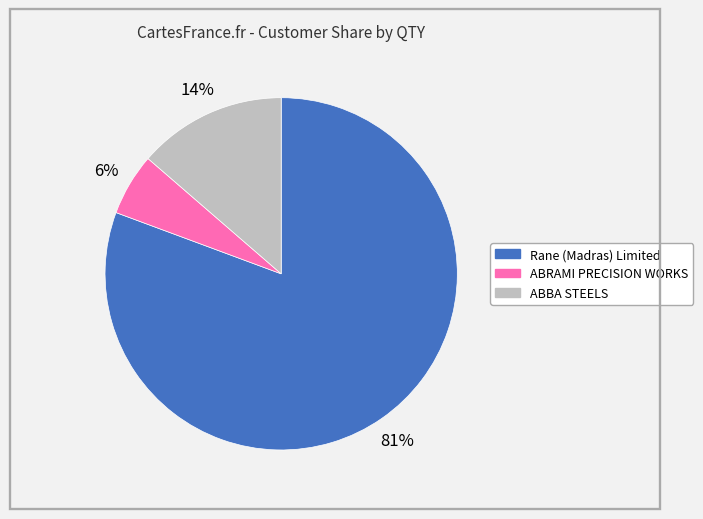

Is there a majority slice in this chart?

Yes